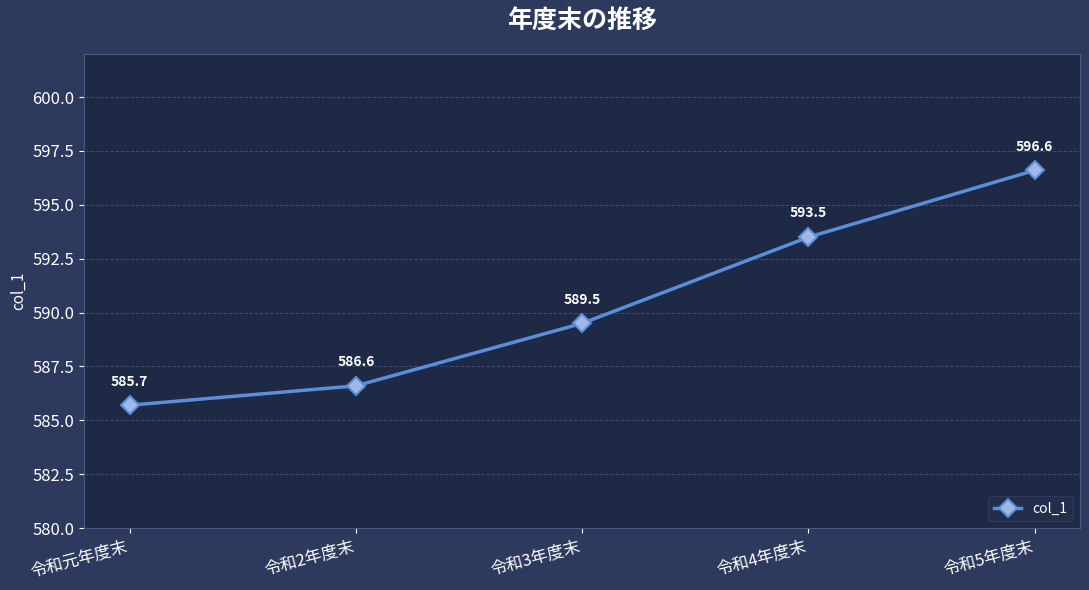

Is it true that the value at 令和5年度末 is 817.1?

False